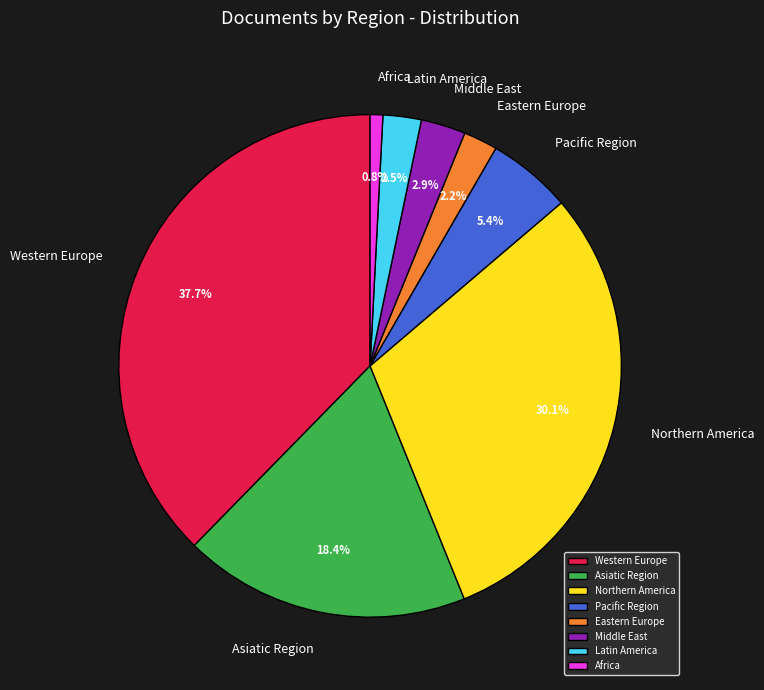

Which category has the biggest portion of the pie?

Western Europe